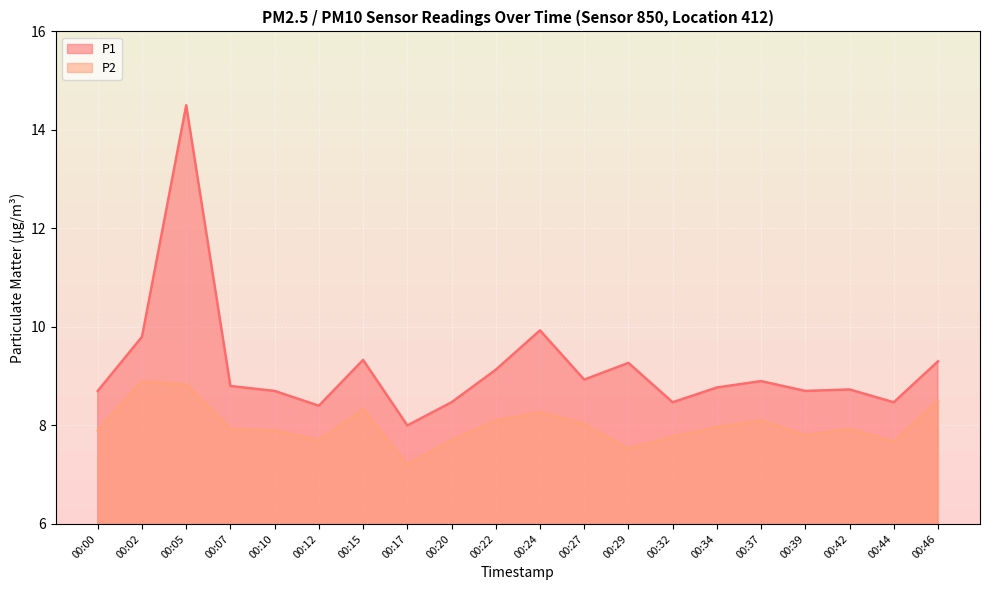

True or false: P2 and P1 cross at least once.

False